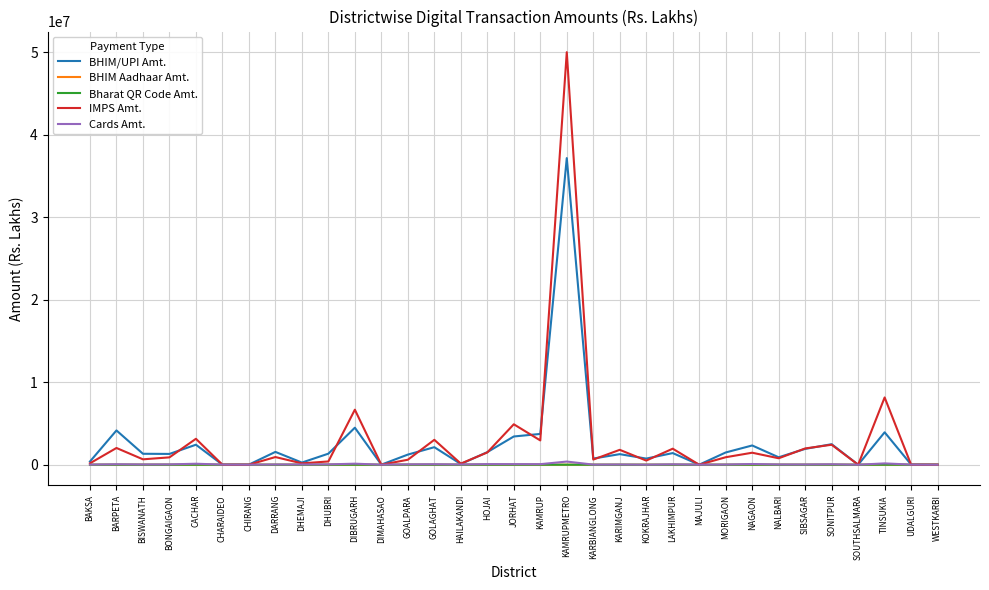

Is it true that BHIM Aadhaar Amt. equals 10.2 at HAILAKANDI?

True